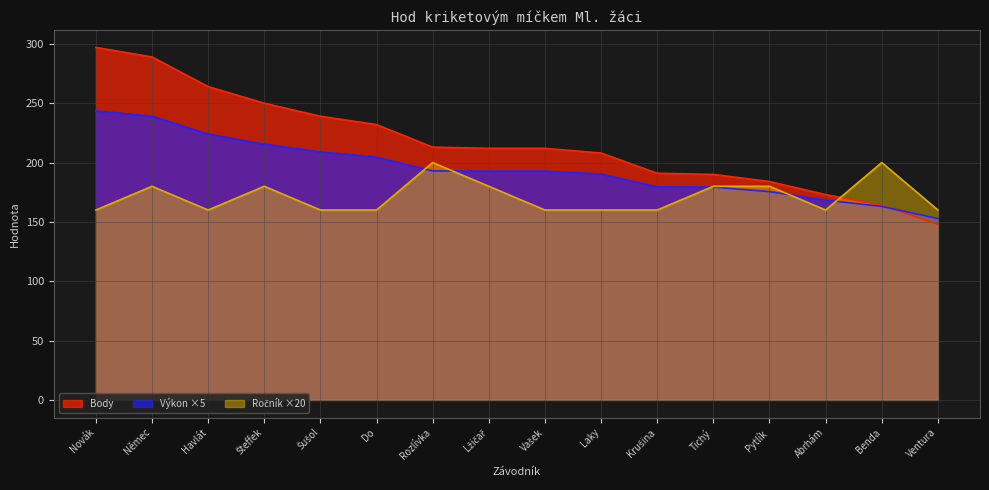

The Body series shows 117.9 at Havlát. True or false?

False